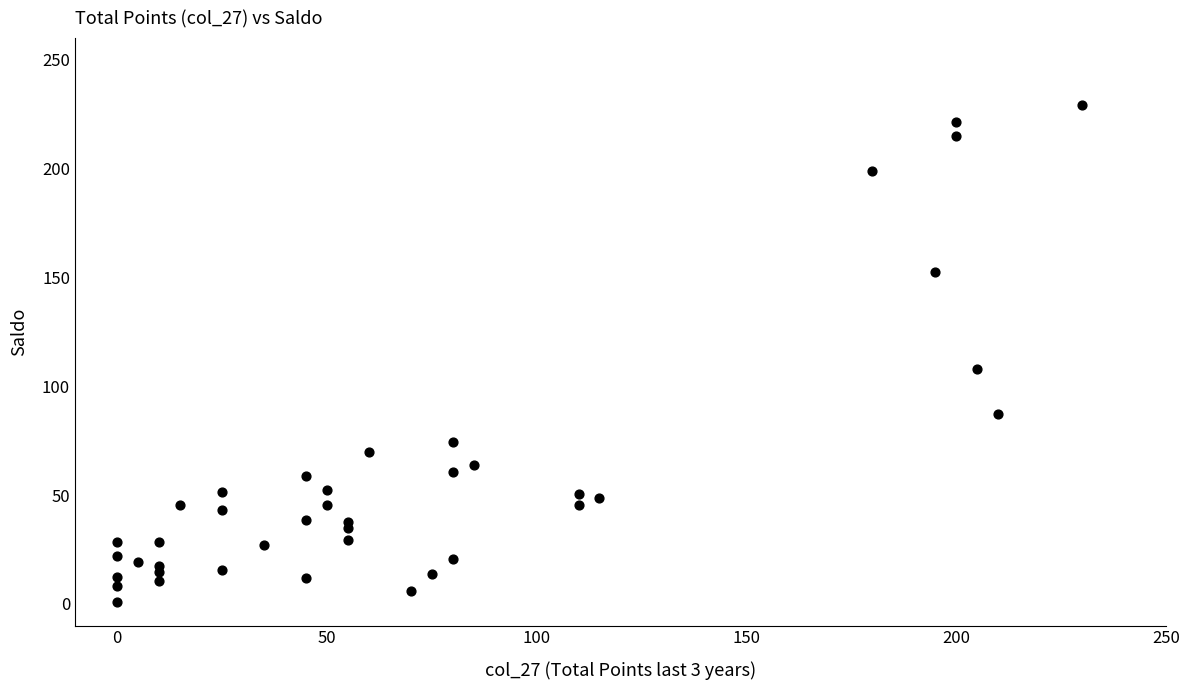

What Y value in the scatter plot is closest to 115?

108.0